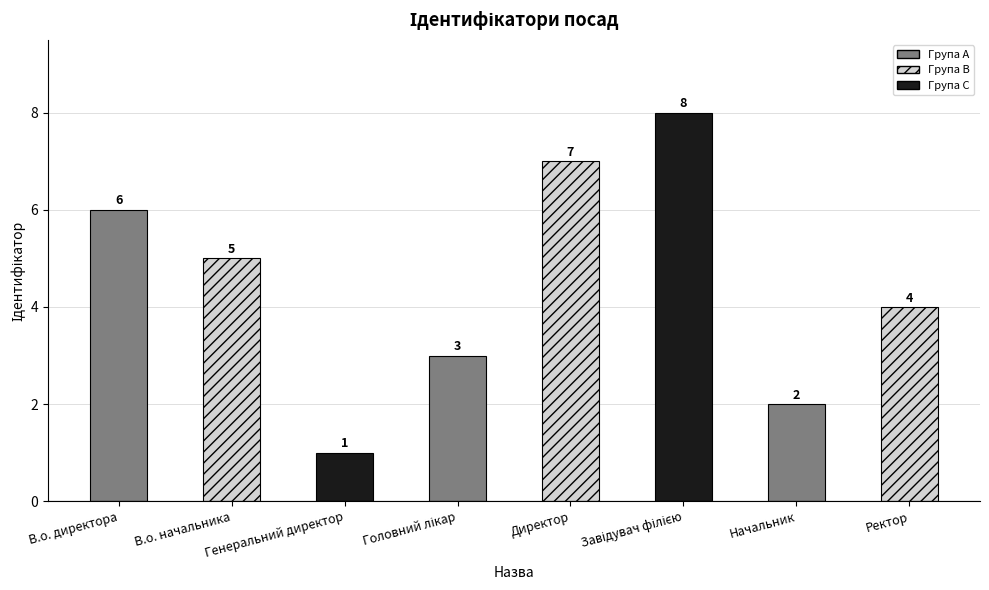

What is the value of the 5th bar from the left?

7